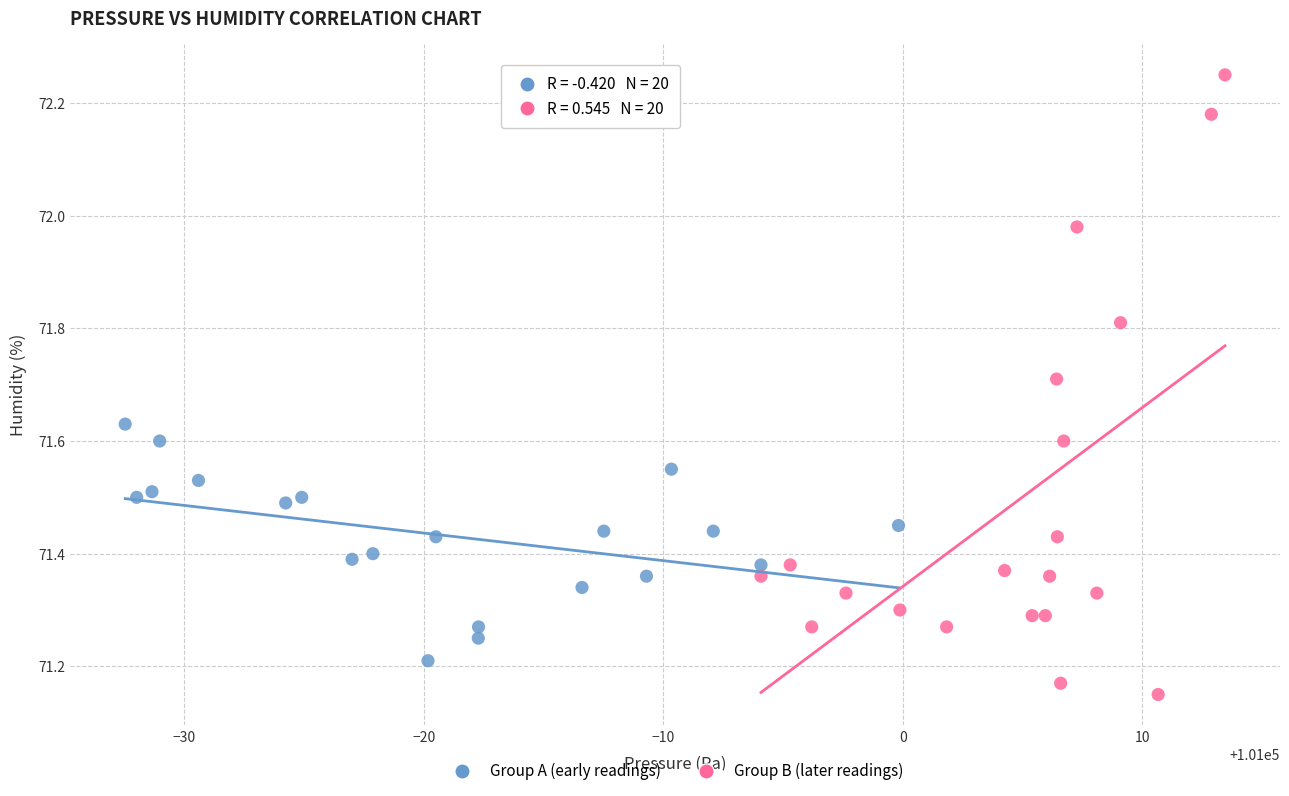

Which series has the widest spread of Y values?

Group B (later readings)